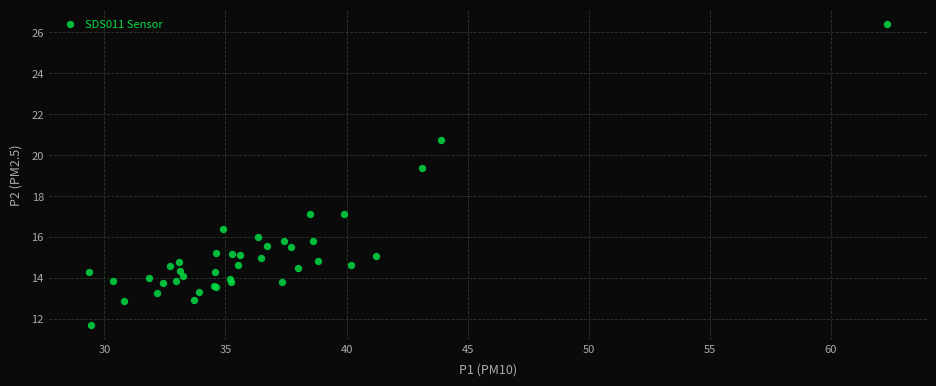

What Y value in the scatter plot is closest to 19?

19.4